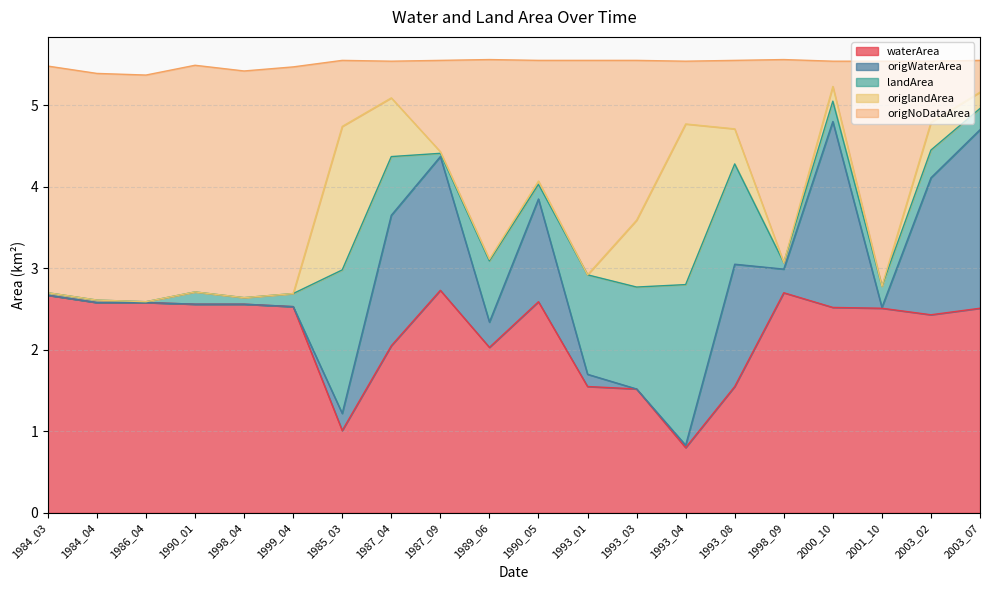

Is it true that waterArea equals 0.8 at 1993_04?

True